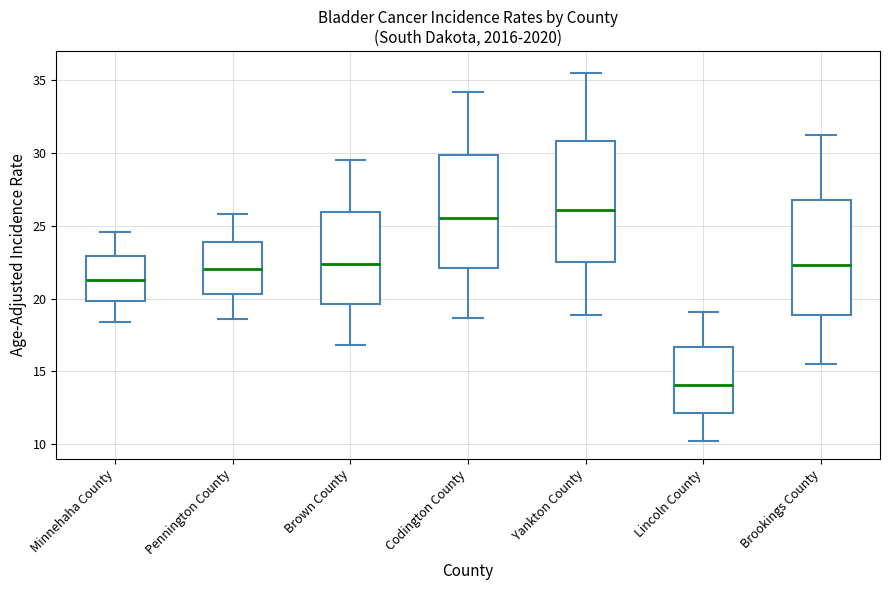

Where is the lower edge of the box for Lincoln County on the y-axis? The values are not printed on the chart, so give them approximately, as read against the axis.

12.0